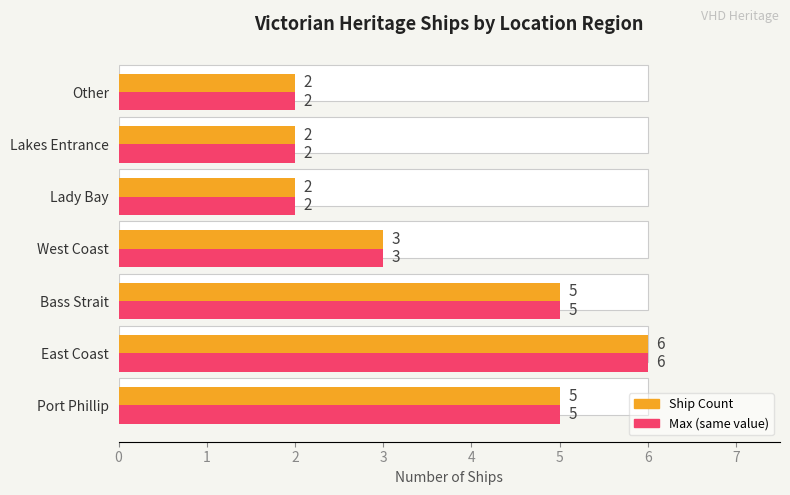

How many values in the Count of Ships series are below 3?

3